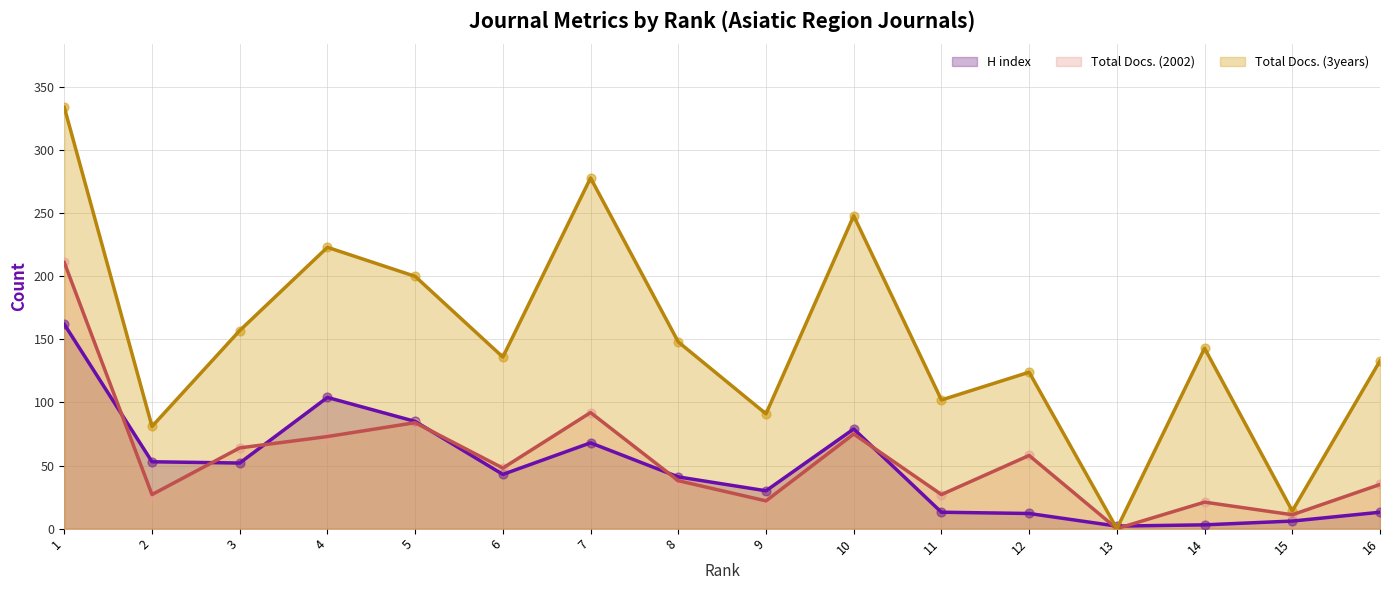

Which series has the widest spread of Y values?

Total Docs. (3years)